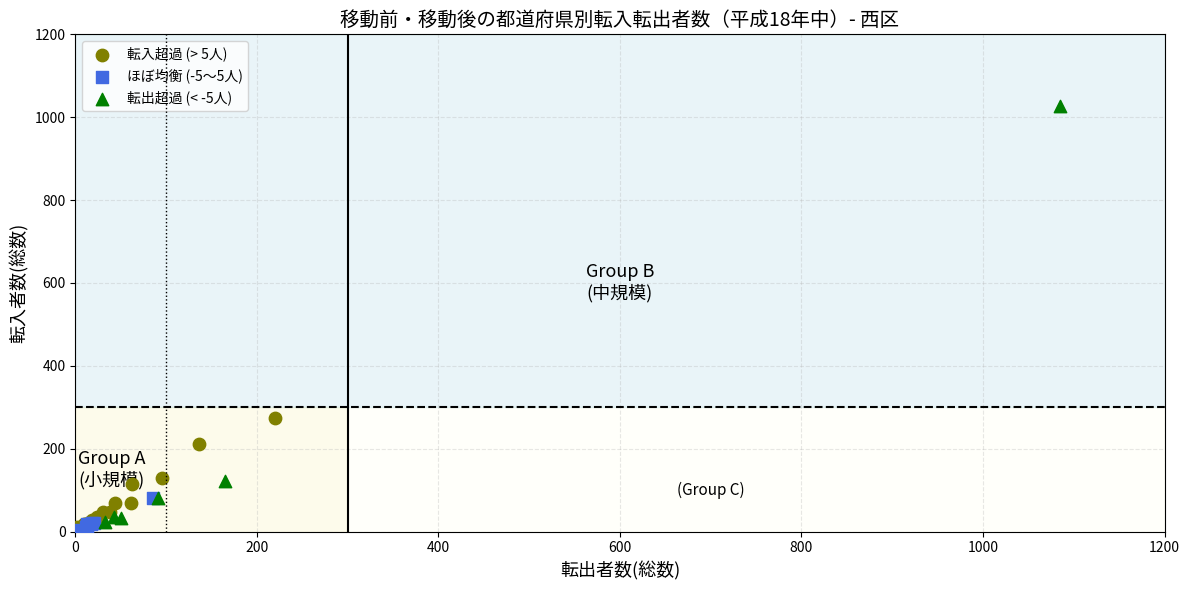

Which series contains the highest Y value?

転出超過 (< -5人)